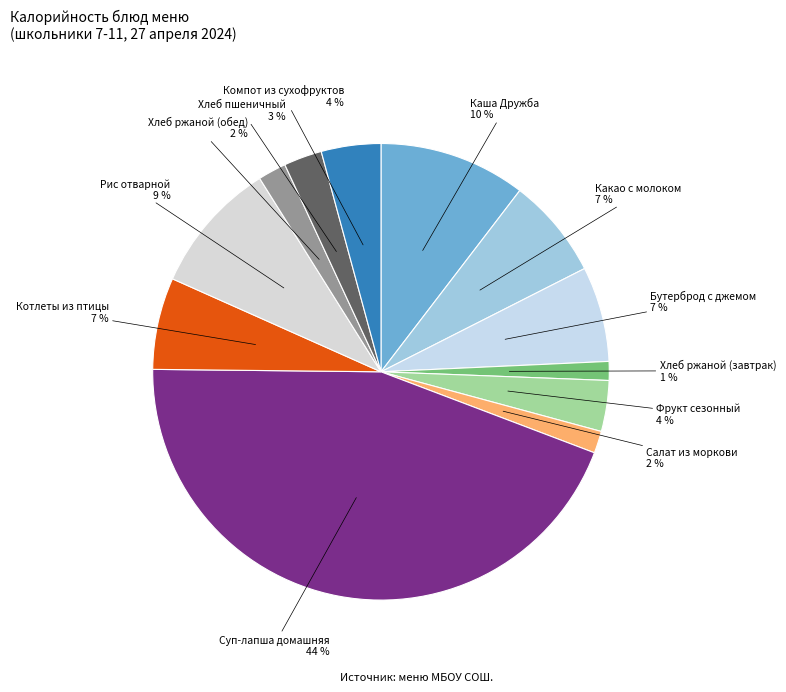

Is there a majority slice in this chart?

No